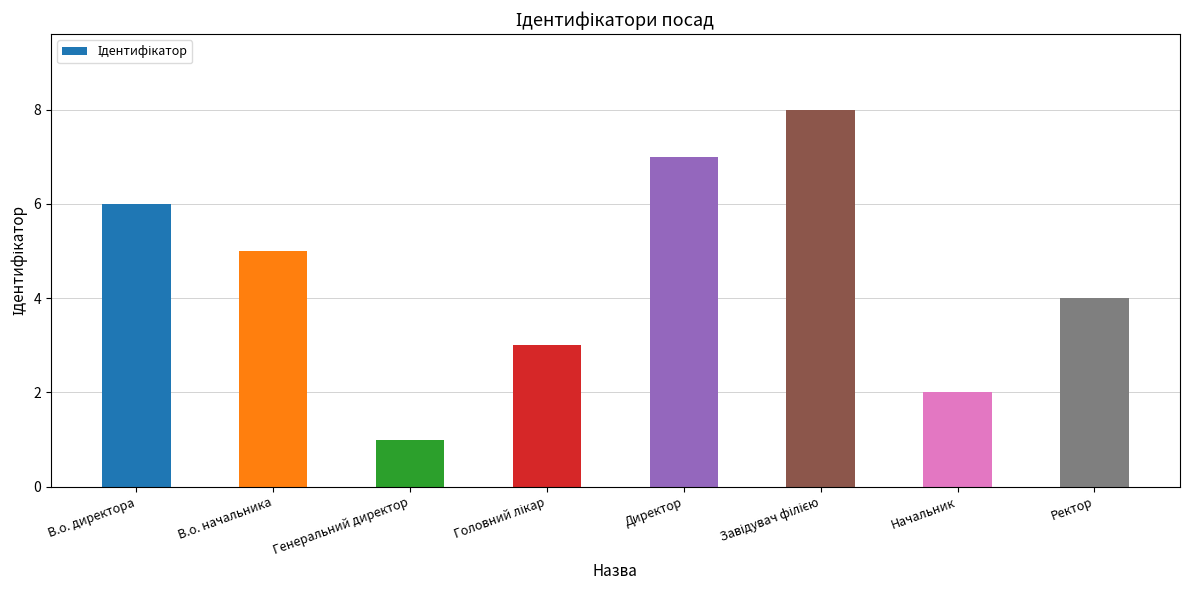

What is the sum of all values?

36